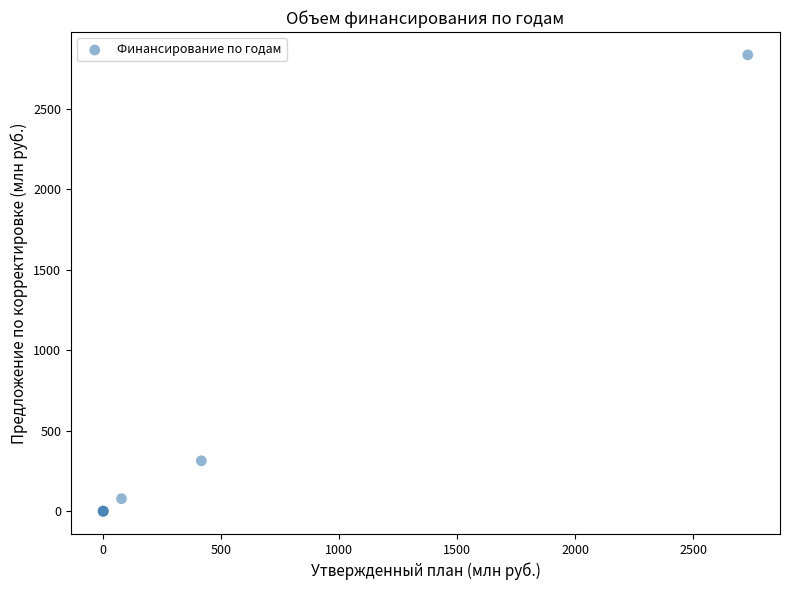

What Y value in the scatter plot is closest to 1417?

313.2